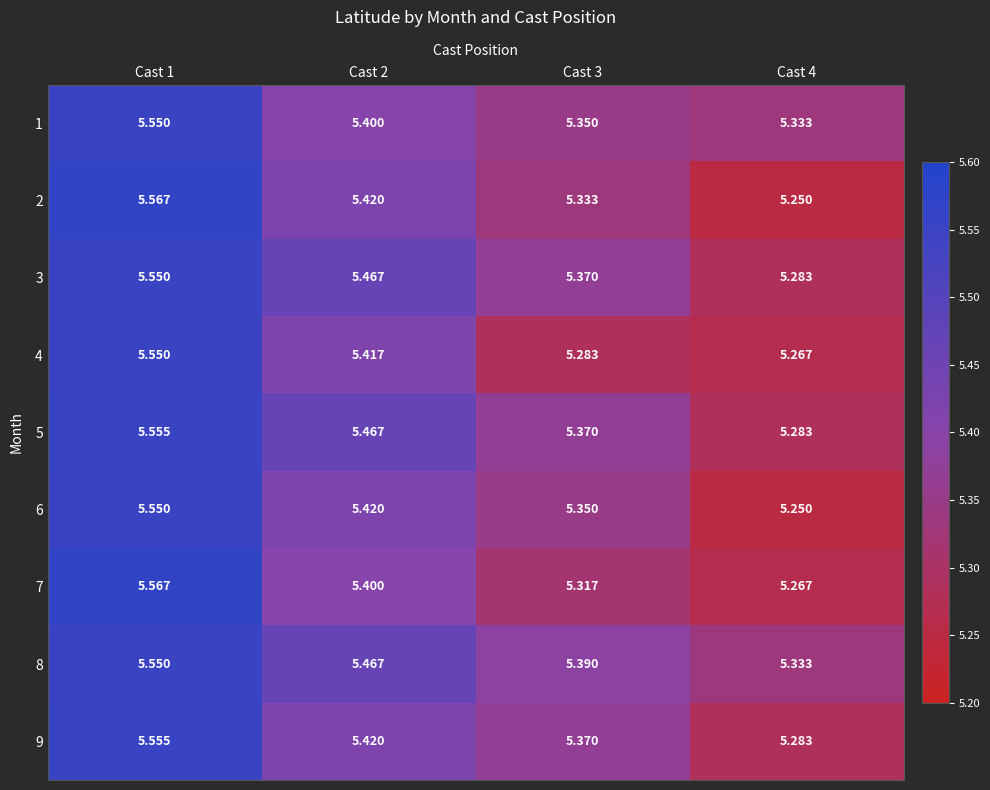

Reading left to right, extract all data points from this chart.

1: Cast 1=5.5	Cast 2=5.4	Cast 3=5.3	Cast 4=5.3
2: Cast 1=5.6	Cast 2=5.4	Cast 3=5.3	Cast 4=5.2
3: Cast 1=5.5	Cast 2=5.5	Cast 3=5.4	Cast 4=5.3
4: Cast 1=5.5	Cast 2=5.4	Cast 3=5.3	Cast 4=5.3
5: Cast 1=5.6	Cast 2=5.5	Cast 3=5.4	Cast 4=5.3
6: Cast 1=5.5	Cast 2=5.4	Cast 3=5.3	Cast 4=5.2
7: Cast 1=5.6	Cast 2=5.4	Cast 3=5.3	Cast 4=5.3
8: Cast 1=5.5	Cast 2=5.5	Cast 3=5.4	Cast 4=5.3
9: Cast 1=5.6	Cast 2=5.4	Cast 3=5.4	Cast 4=5.3